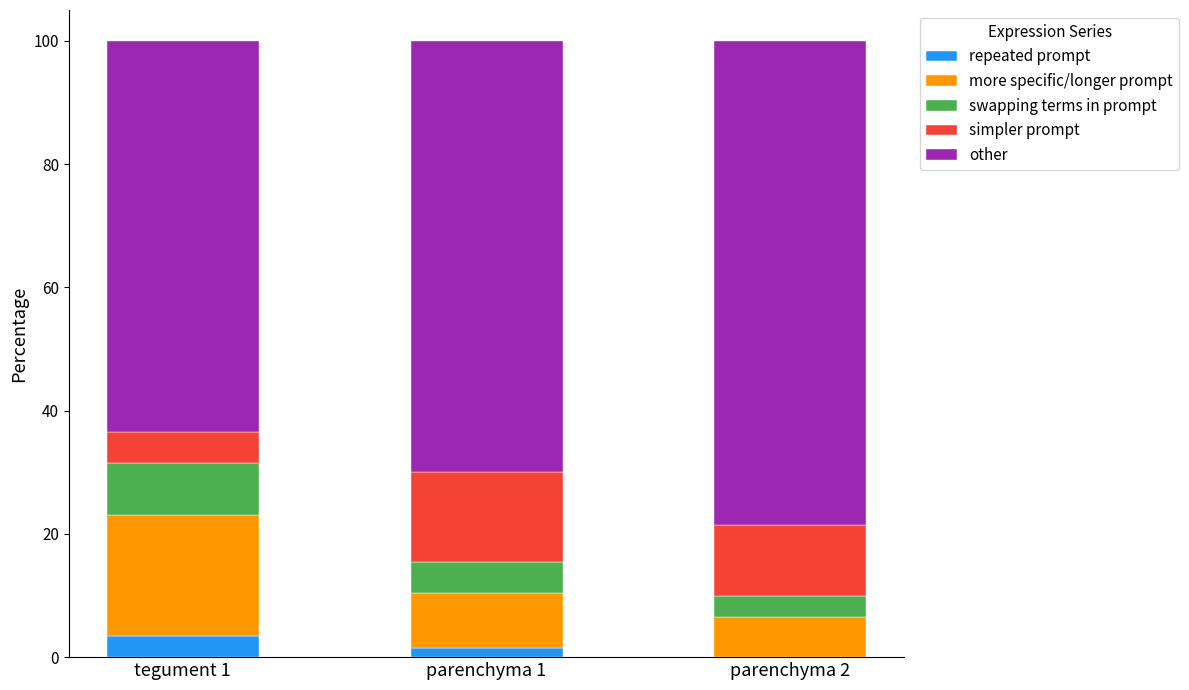

What is the total value across all series at parenchyma 2?

100.0